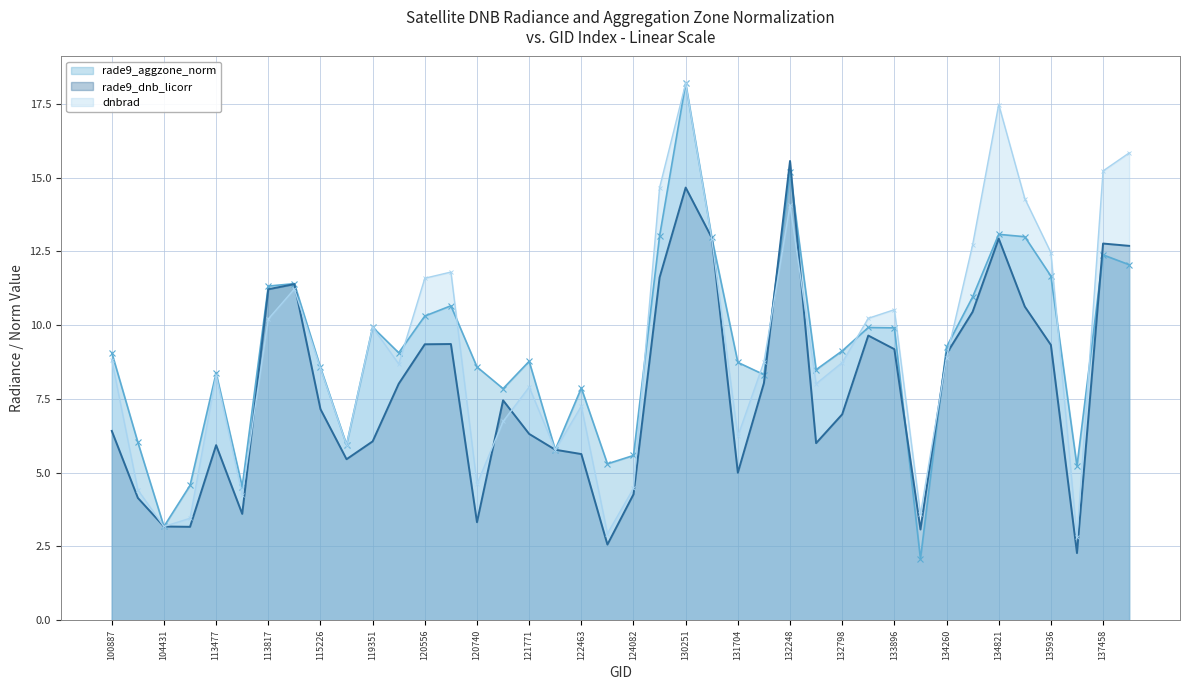

After their last crossing, which series has the higher values: rade9_dnb_licorr or rade9_aggzone_norm?

rade9_dnb_licorr